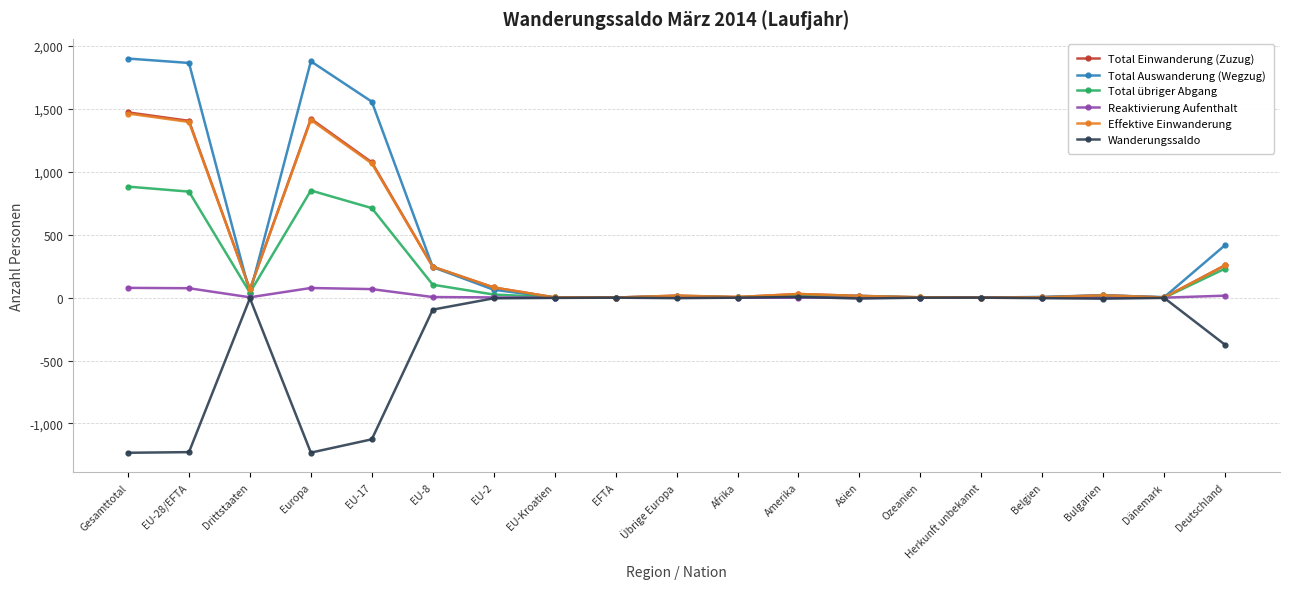

True or false: Reaktivierung Aufenthalt has a value of 0 at Ozeanien.

True